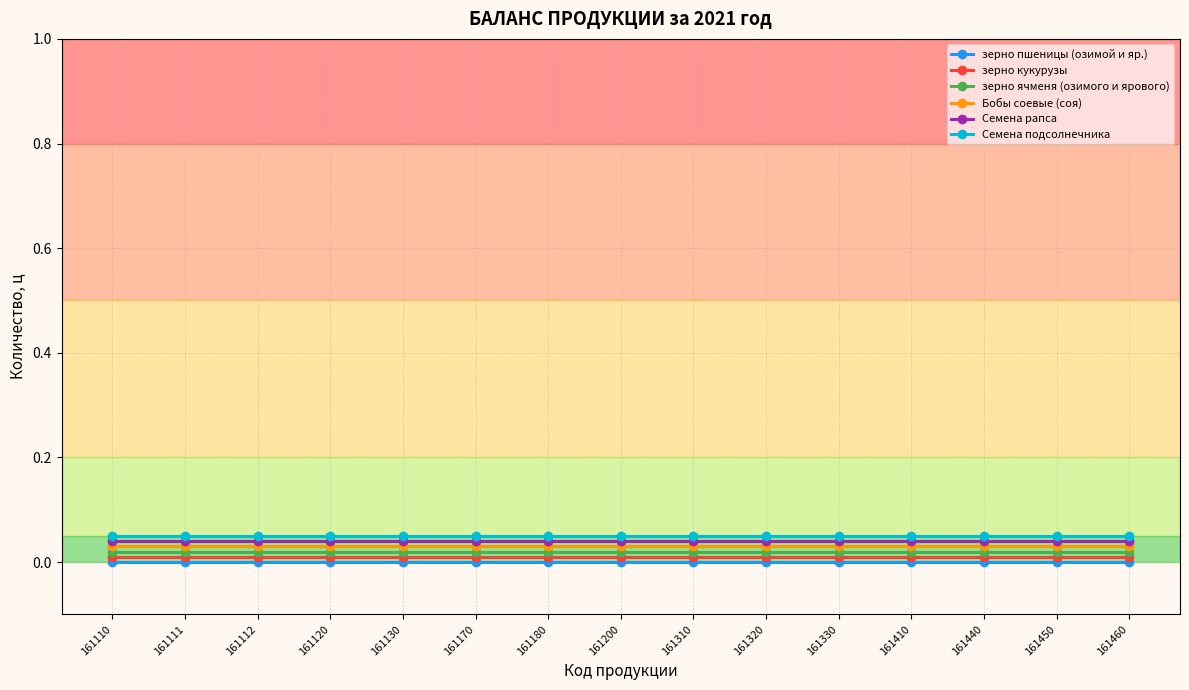

What is the value of the Семена подсолнечника point at the 15th from the left?

0.1